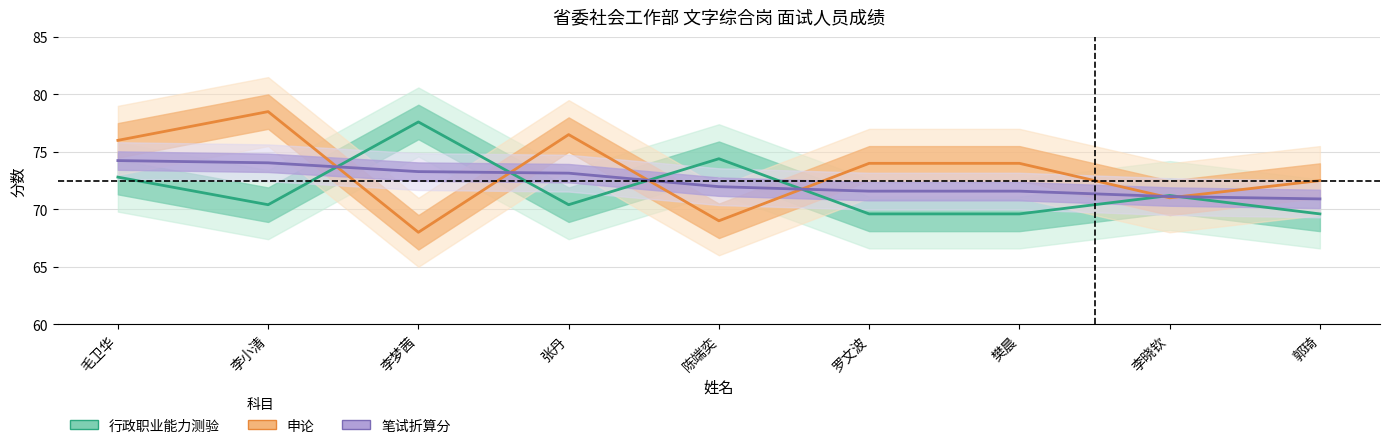

How many categories are shown in the chart?

9